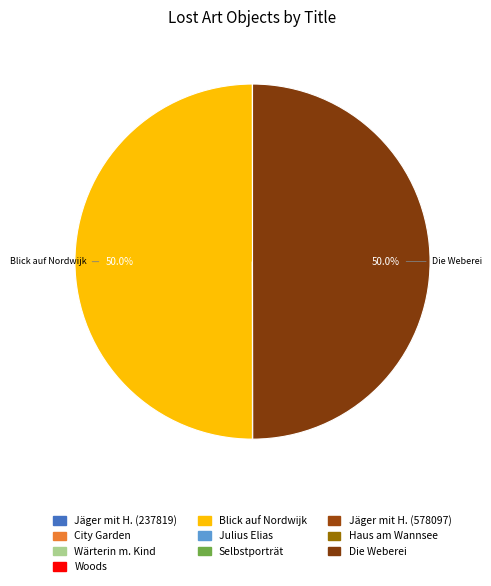

Does any single category account for the majority?

No